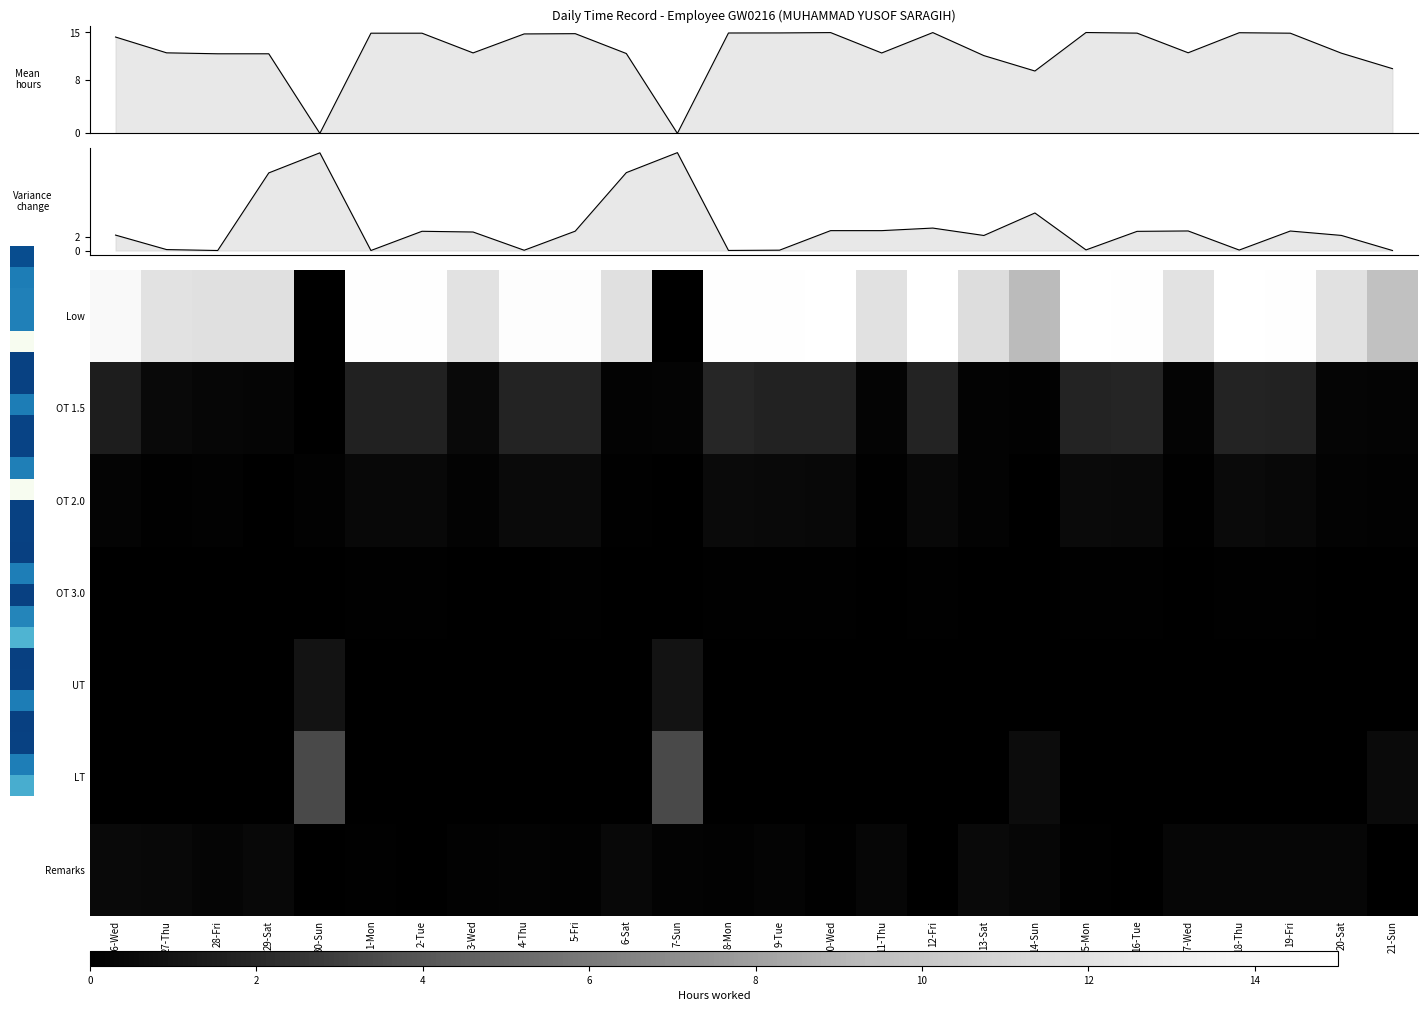

What is the total value across all series at 28-Fri?

12.6